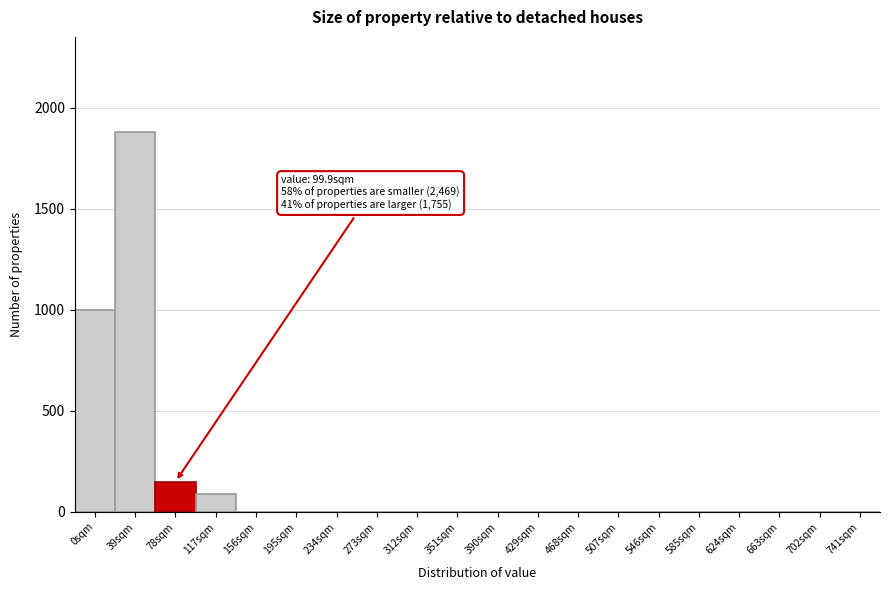

Reading left to right, what are all the values shown in this chart?

0sqm=1000	39sqm=1880	78sqm=150	117sqm=90	156sqm=0	195sqm=0	234sqm=0	273sqm=0	312sqm=0	351sqm=0	390sqm=0	429sqm=0	468sqm=0	507sqm=0	546sqm=0	585sqm=0	624sqm=0	663sqm=0	702sqm=0	741sqm=0